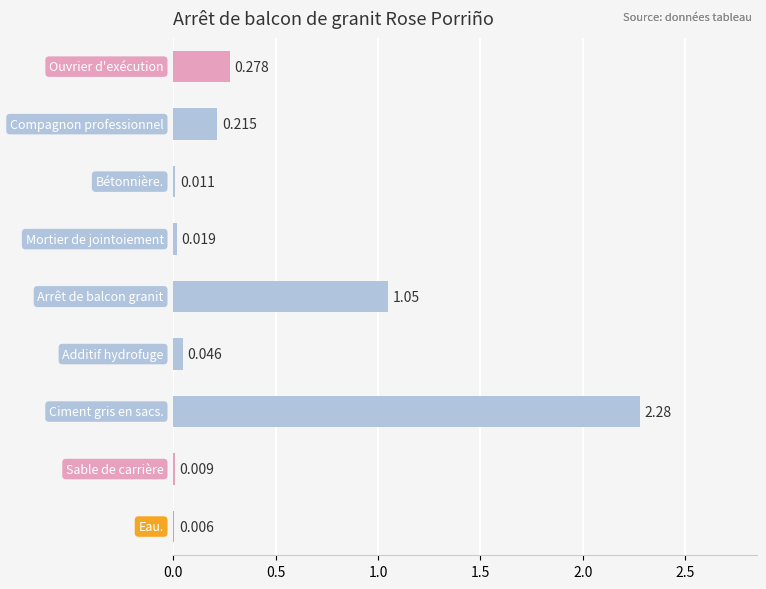

What is the greatest value displayed?

2.3